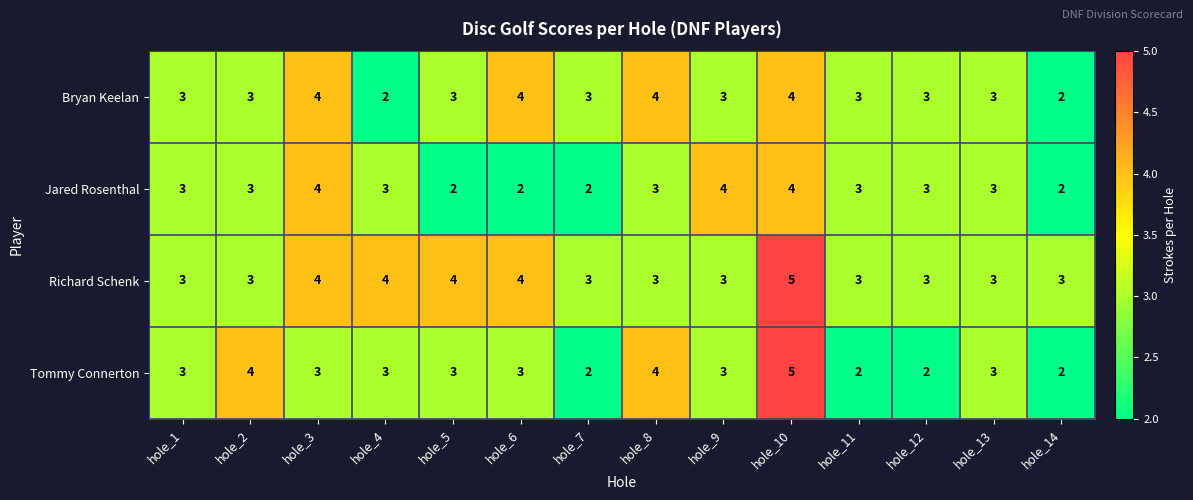

What is the greatest value displayed?

5